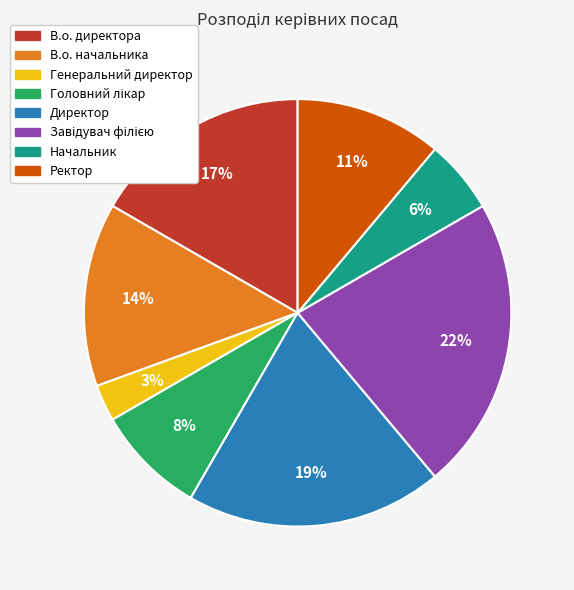

Which slice is the smallest?

Генеральний директор